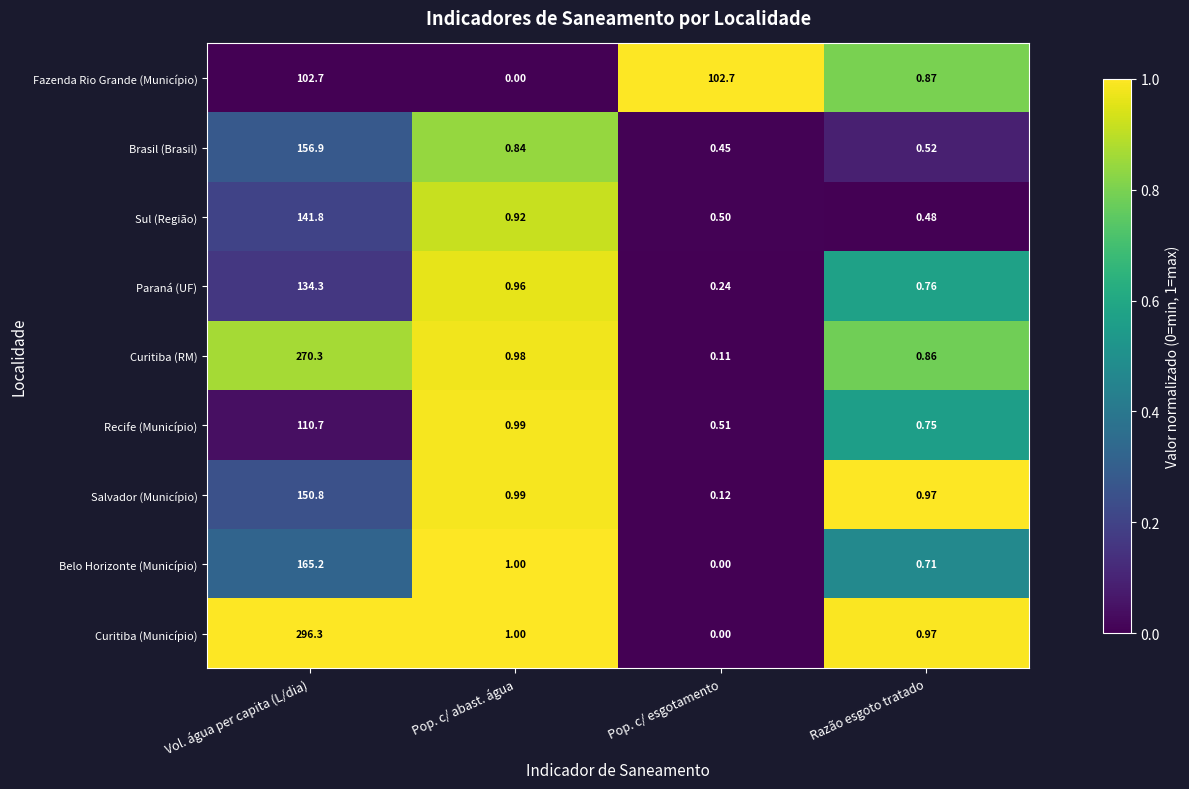

What is the spread (max minus min) of values at Razão esgoto tratado?

0.5